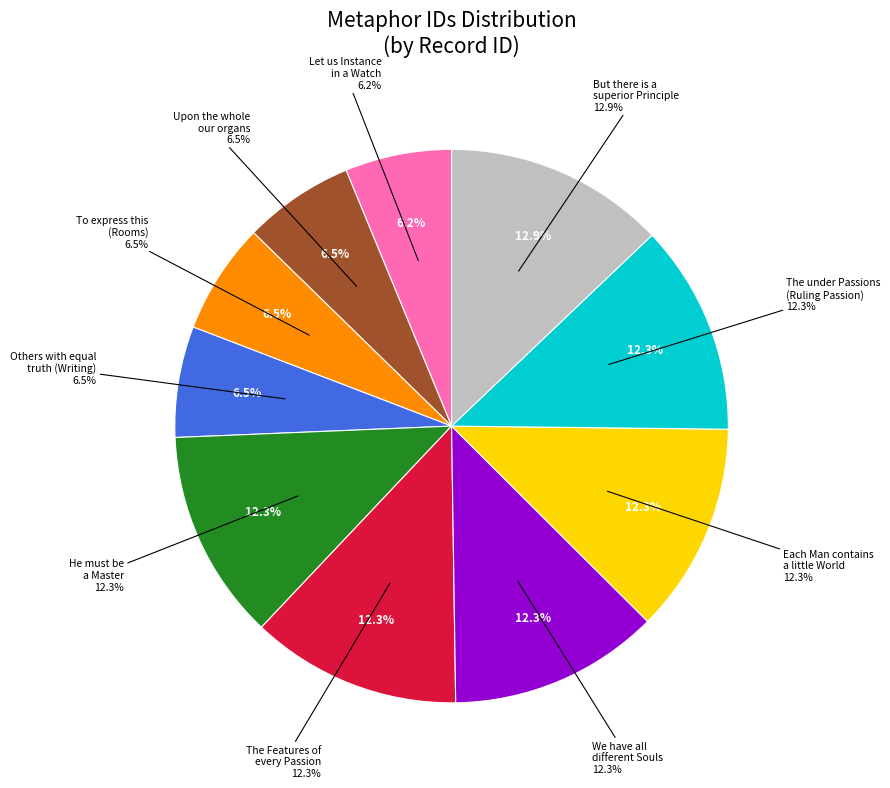

Is the sum of Upon the whole our organs and The Features of every Passion greater than half?

No